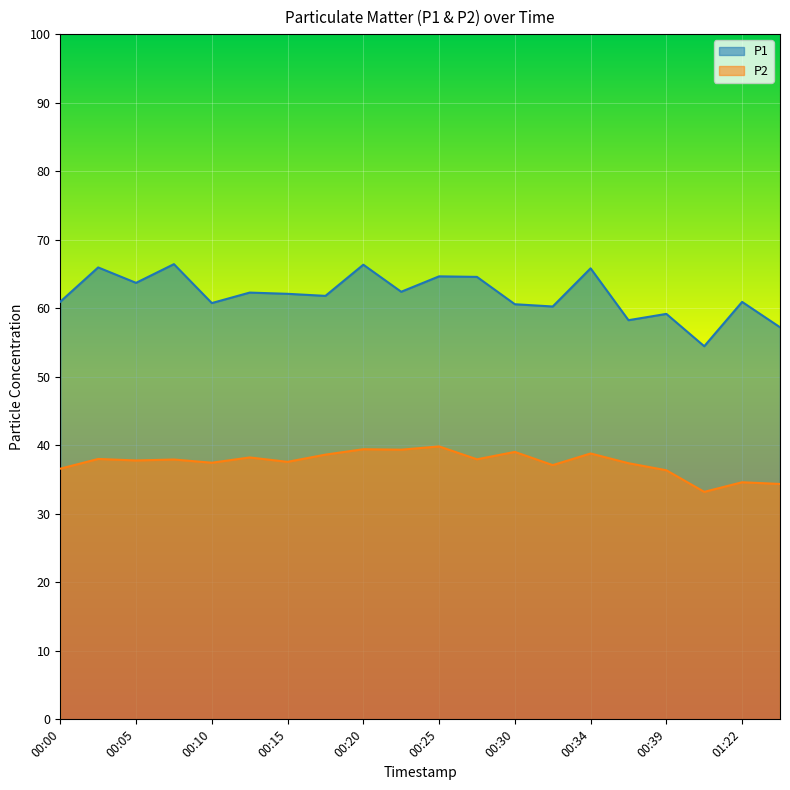

How many interior local peaks does the P1 series have?

8